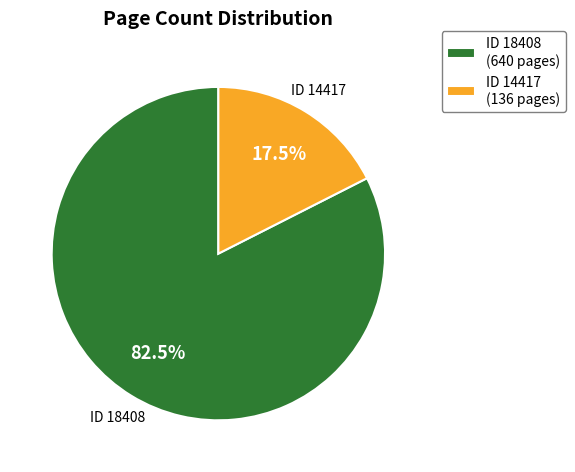

Rank the categories by value from lowest to highest.

ID 14417 (136 pages), ID 18408 (640 pages)